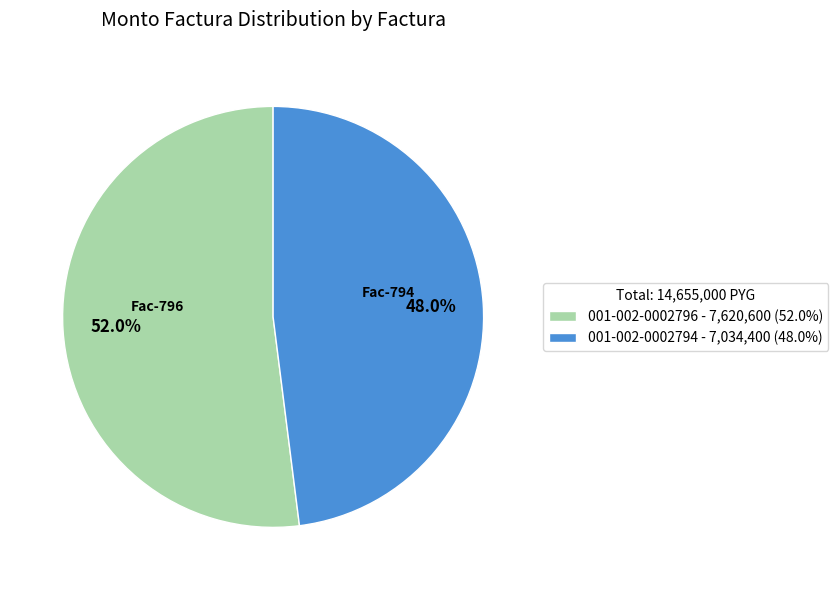

Is there any slice that represents more than half of the pie?

Yes